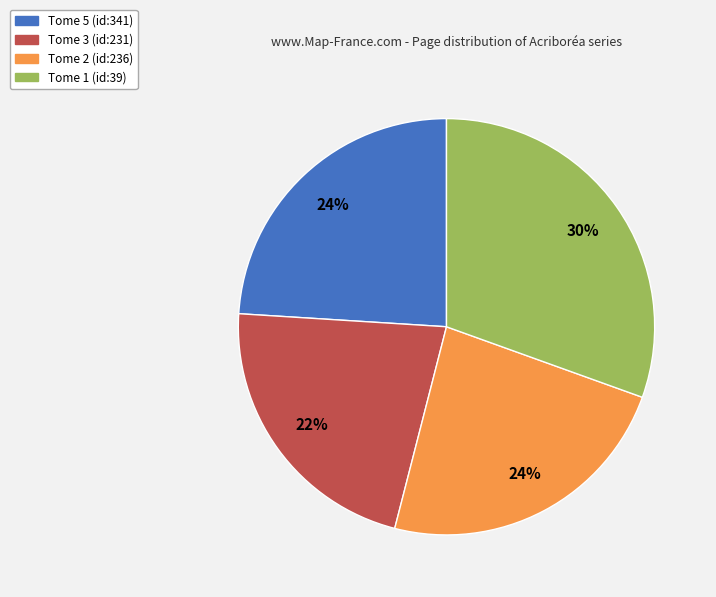

To the nearest percent, what percentage of the pie is Tome 3 (id:231)?

22%